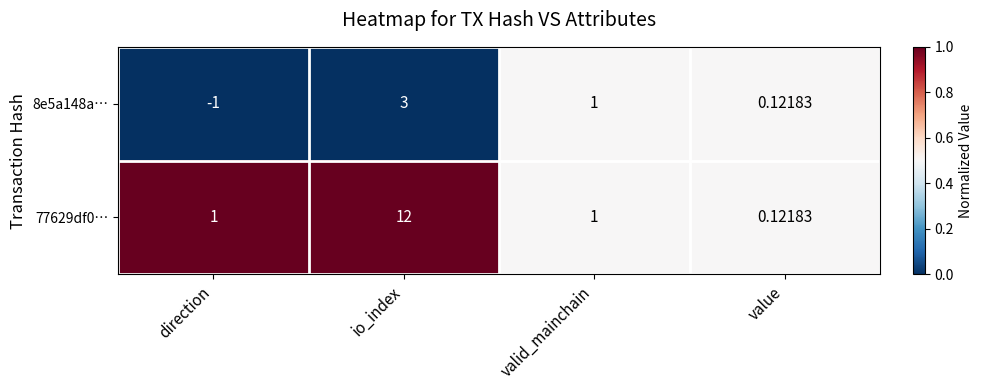

Where does the 8e5a148a… series first go above 1?

io_index